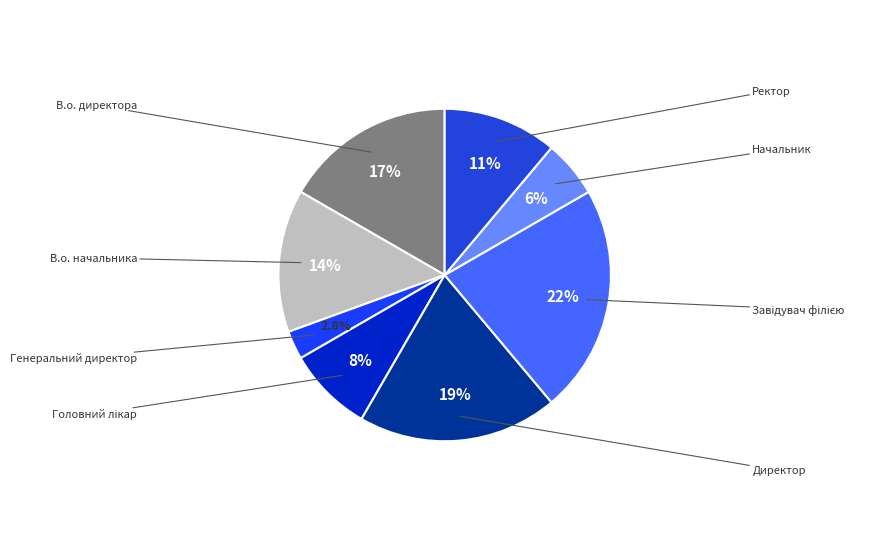

Which has a higher value, Завідувач філією or В.о. начальника?

Завідувач філією